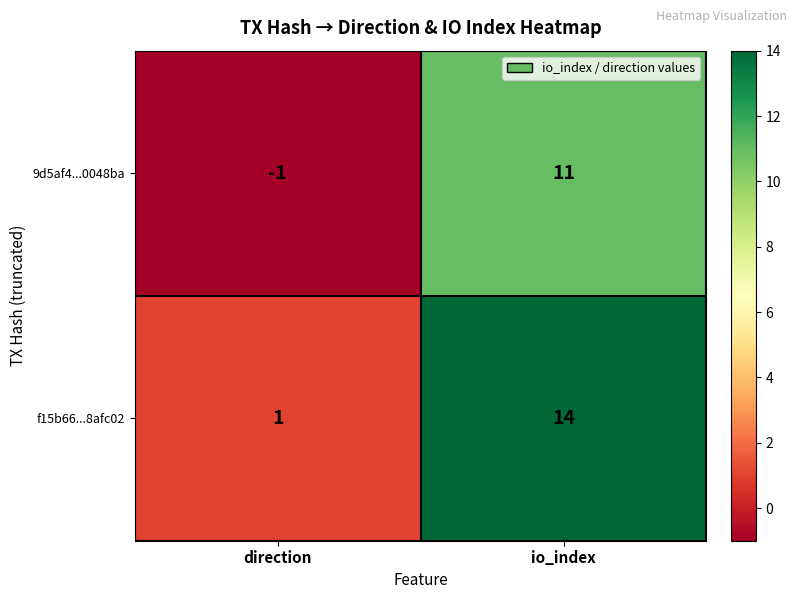

What is the smallest value displayed?

-1